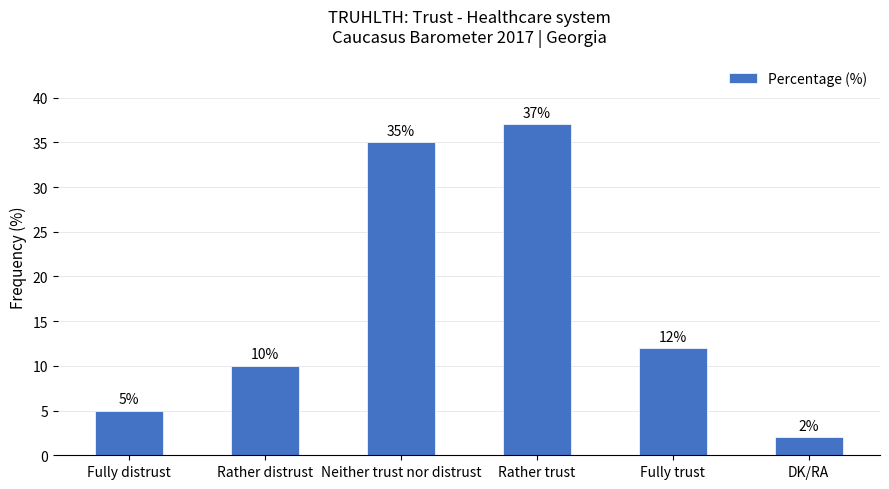

Is it true that the value at Fully trust is 12?

True